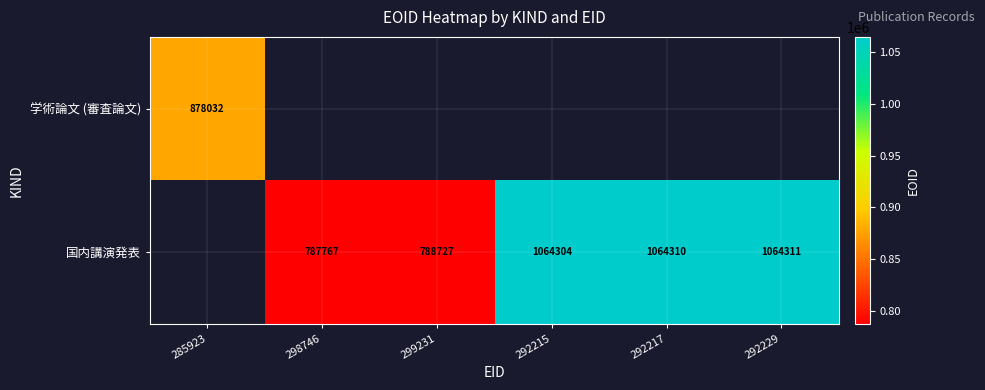

Is the value of 国内講演発表 at 298746 greater than the value of 学術論文 (審査論文) at 285923?

No